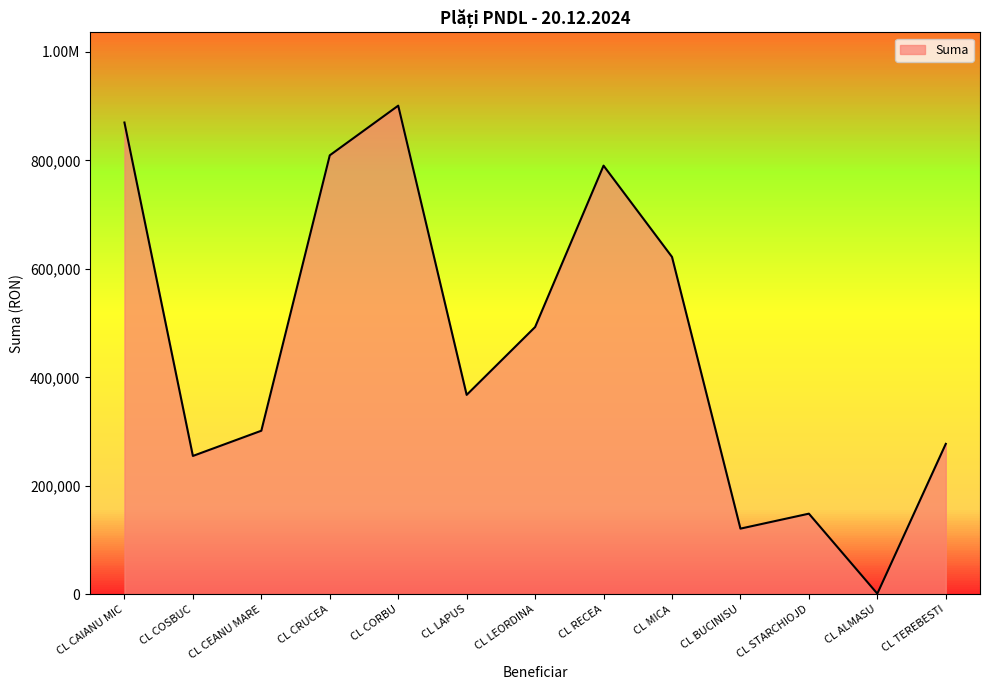

What is the sum of all values?

5959307.0